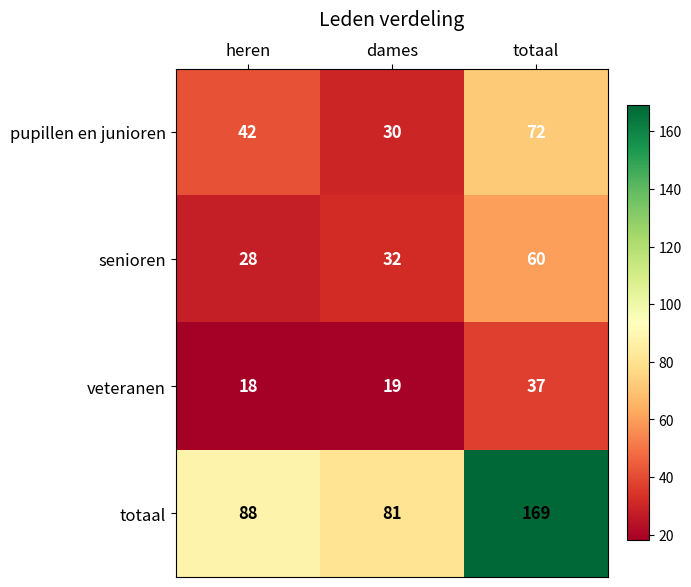

At which label does totaal reach its peak?

totaal